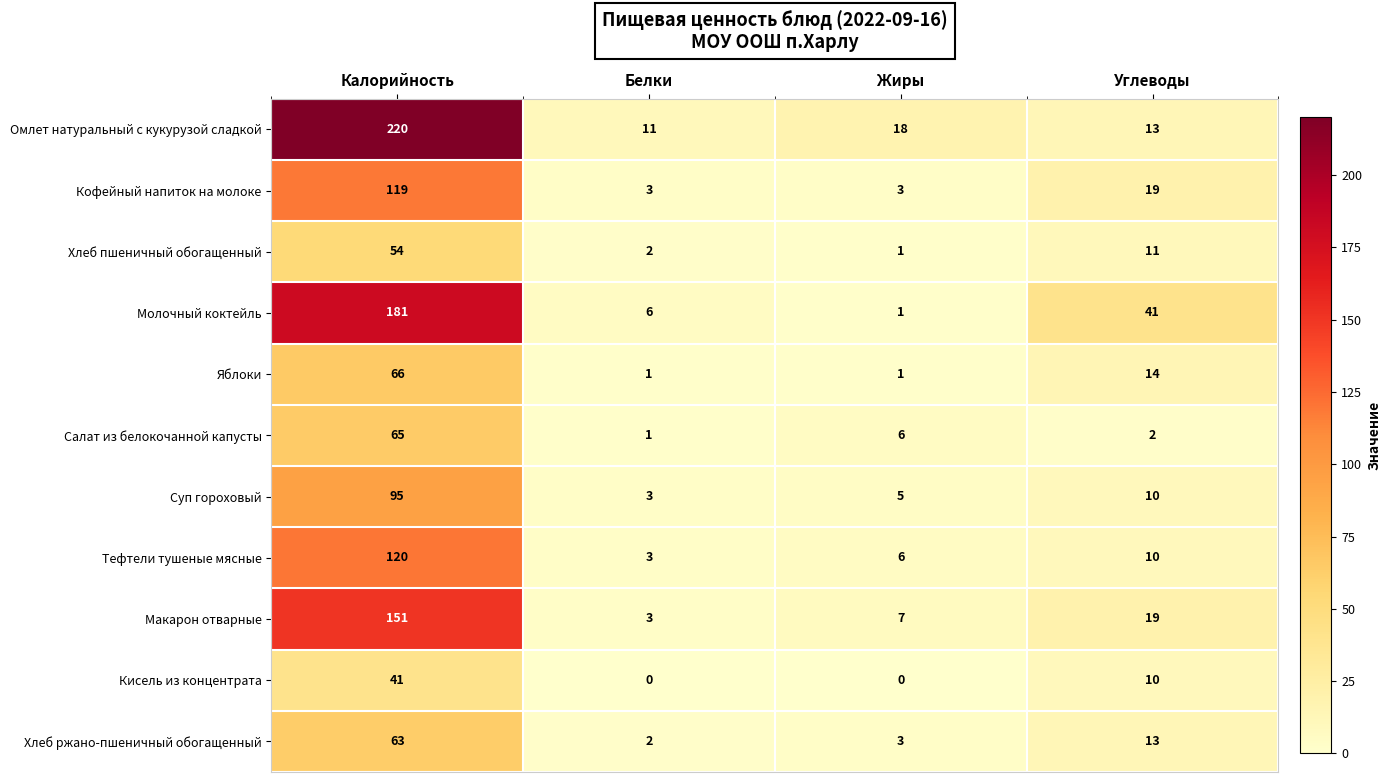

True or false: Салат из белокочанной капусты has a value of 112 at Калорийность.

False